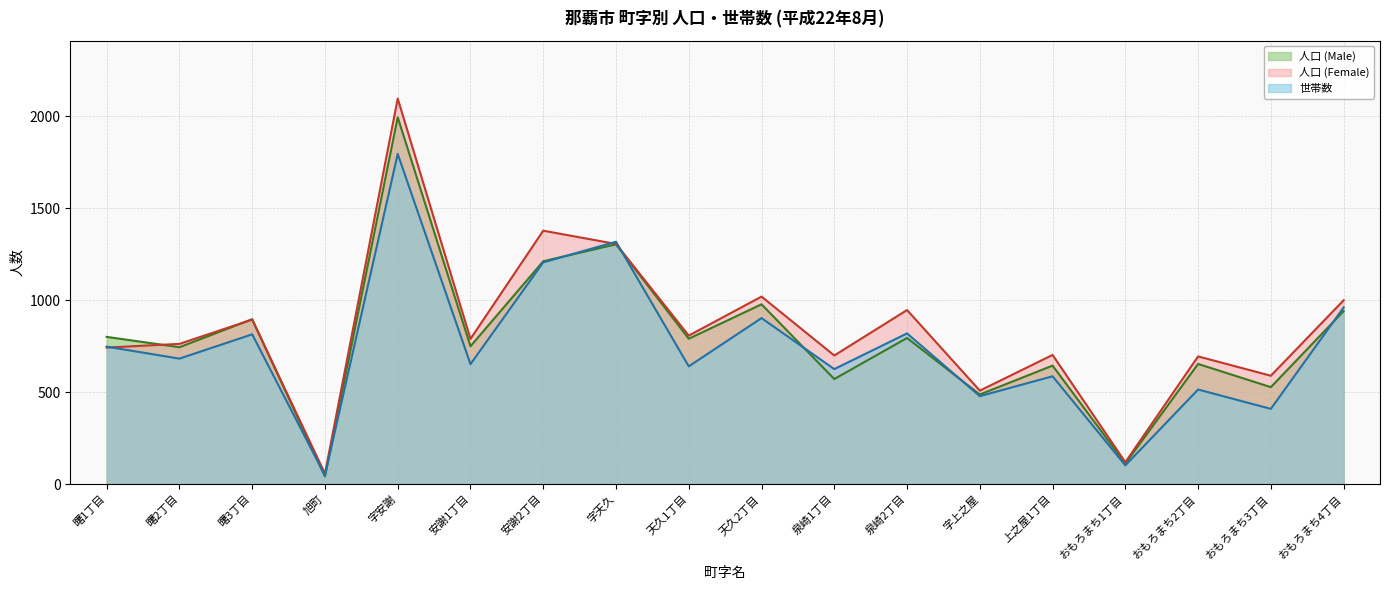

What is the difference between the highest and lowest values at 泉崎2丁目?

152